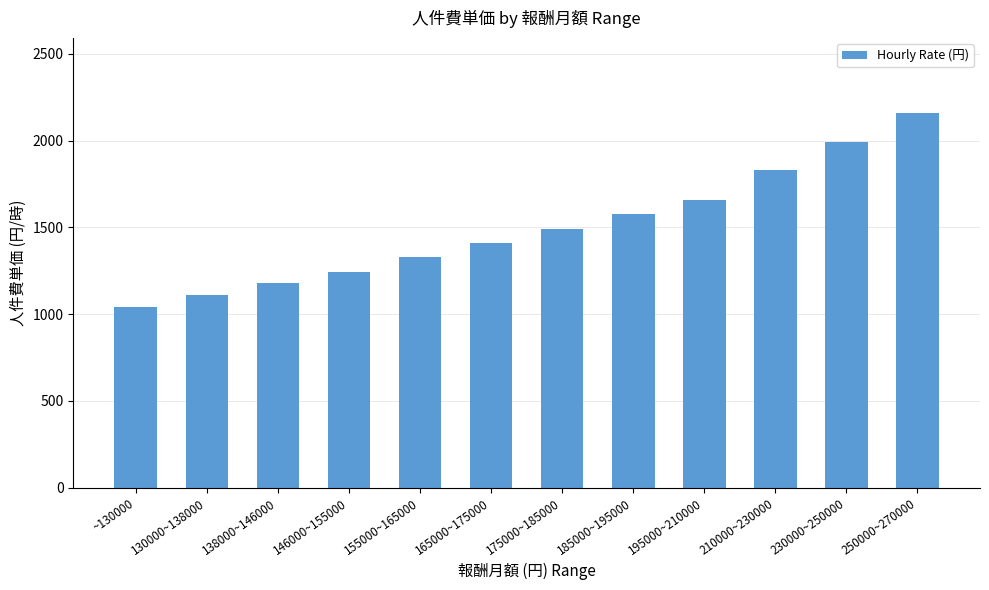

What is the minimum value shown in the chart?

1040